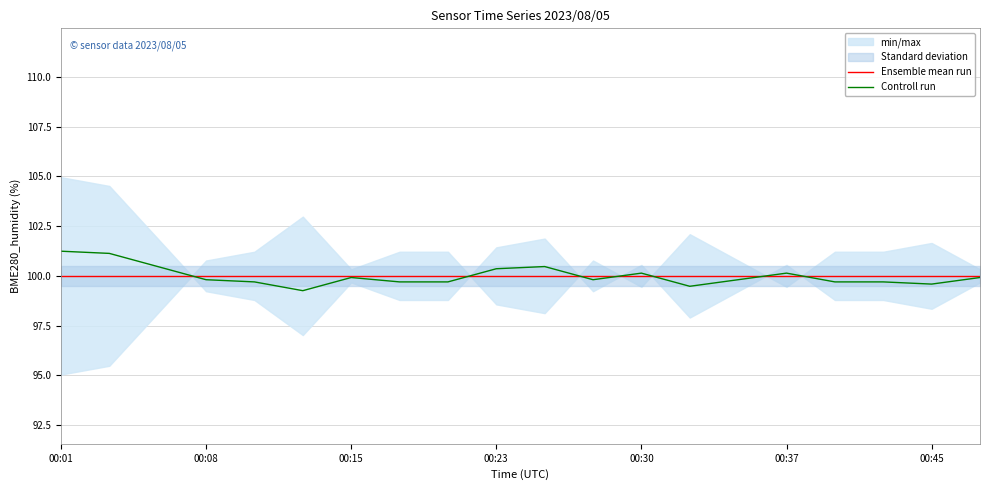

What is the value of the Controll run point at the 16th from the left?

100.1